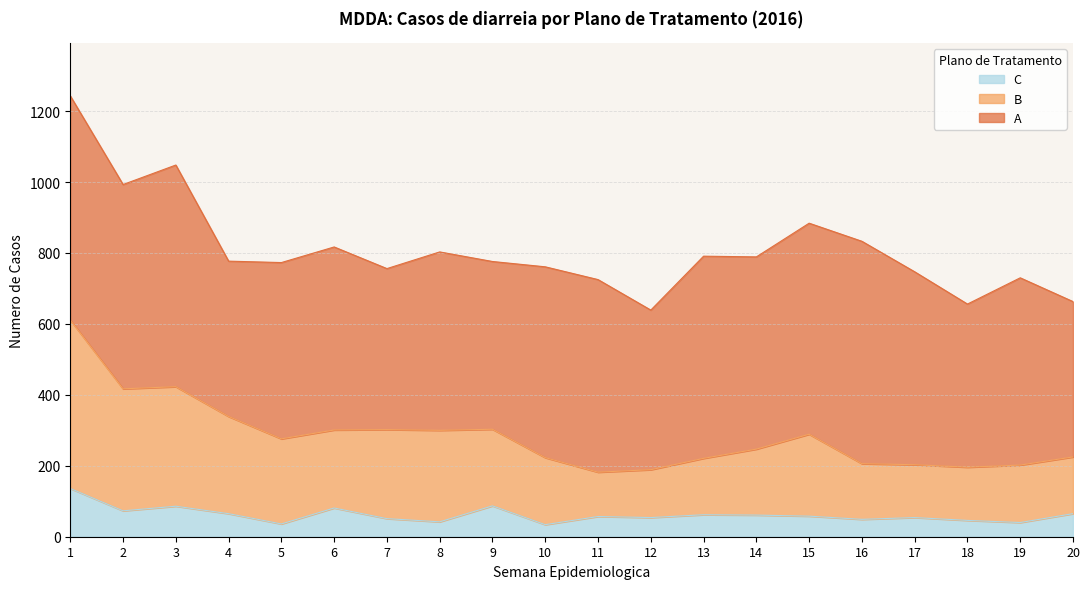

Is the value of B at 6 greater than the value of C at 3?

Yes